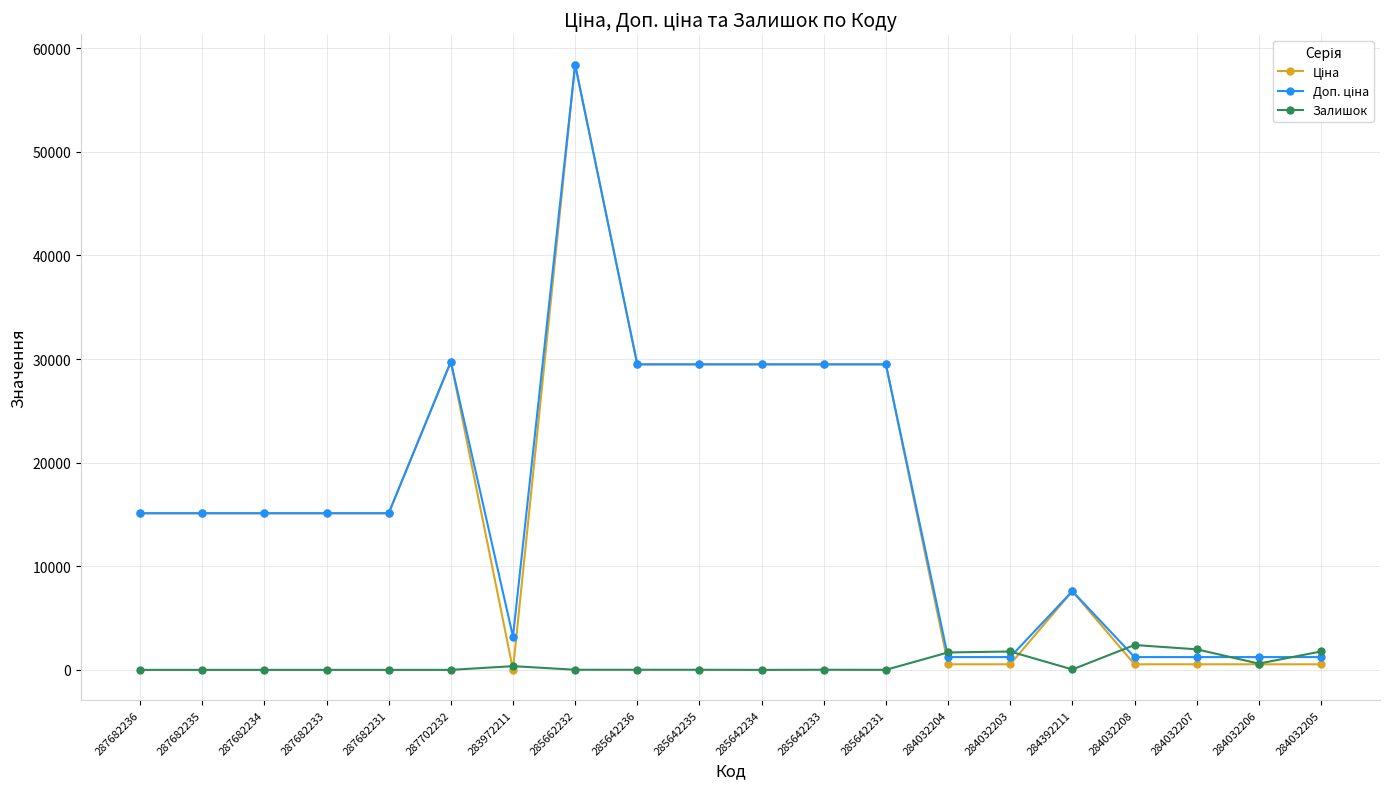

At which category is the sum across all series the highest?

285662232